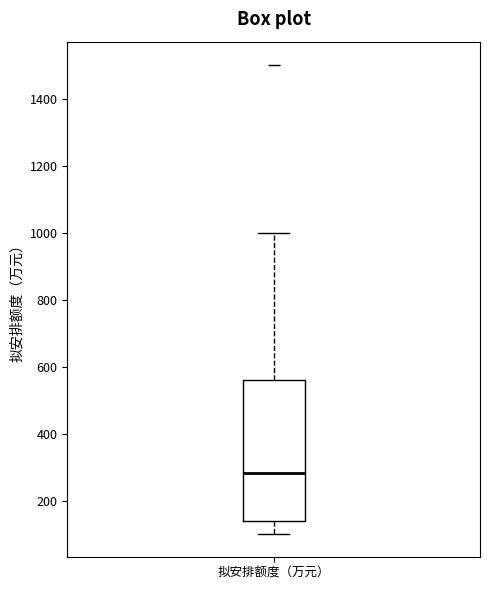

Transcribe this box plot: give where the median line is, the range the box spans, and where the two whiskers end, as read against the y-axis. The values are not printed on the chart, so give them approximately, as read against the axis.

median 280, box 140 to 560, whiskers 100 to 1000